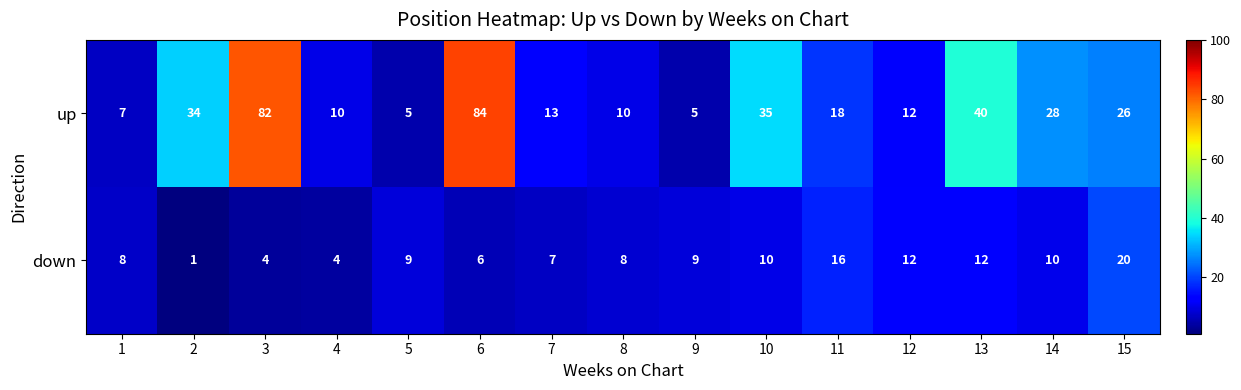

Which label corresponds to the smallest value in the chart?

2